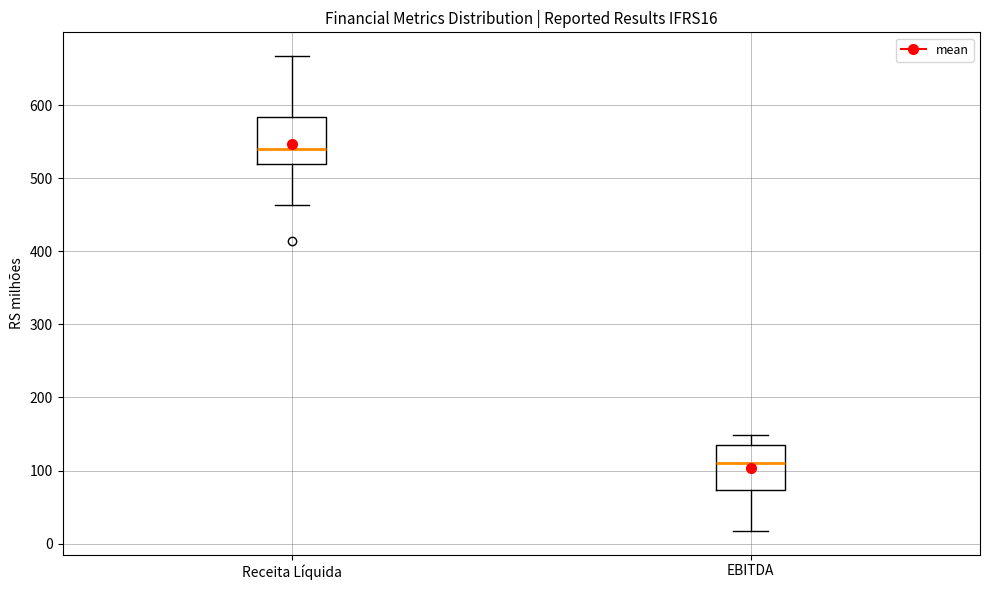

Where does the lower whisker of the box for EBITDA end on the y-axis? The values are not printed on the chart, so give them approximately, as read against the axis.

20